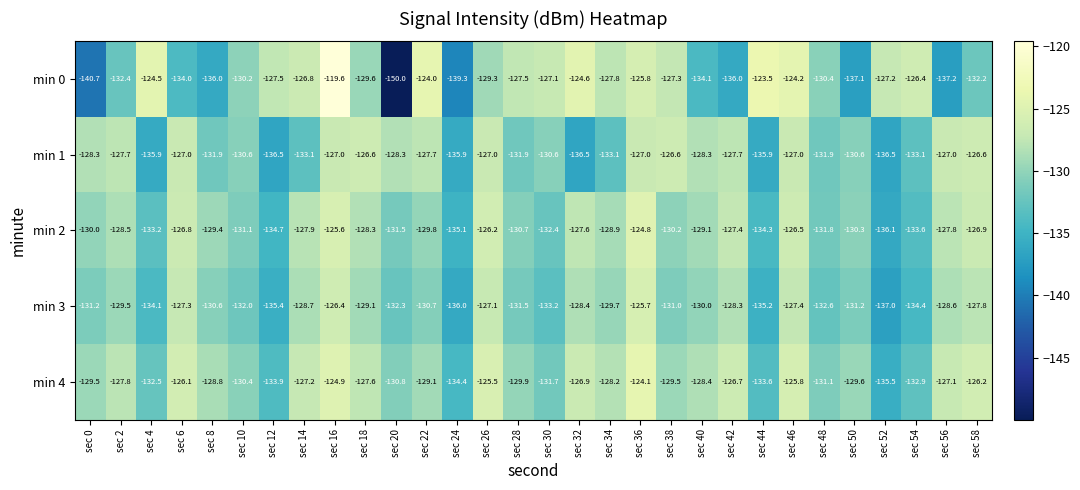

True or false: min 3 has a value of -127.8 at sec 58.

True